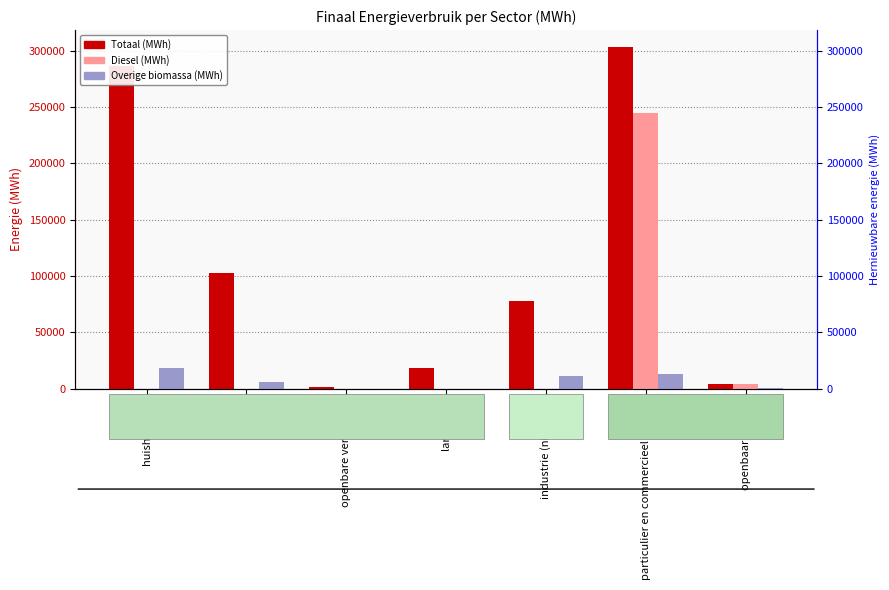

At which category does the chart reach its minimum across all series?

huishoudens